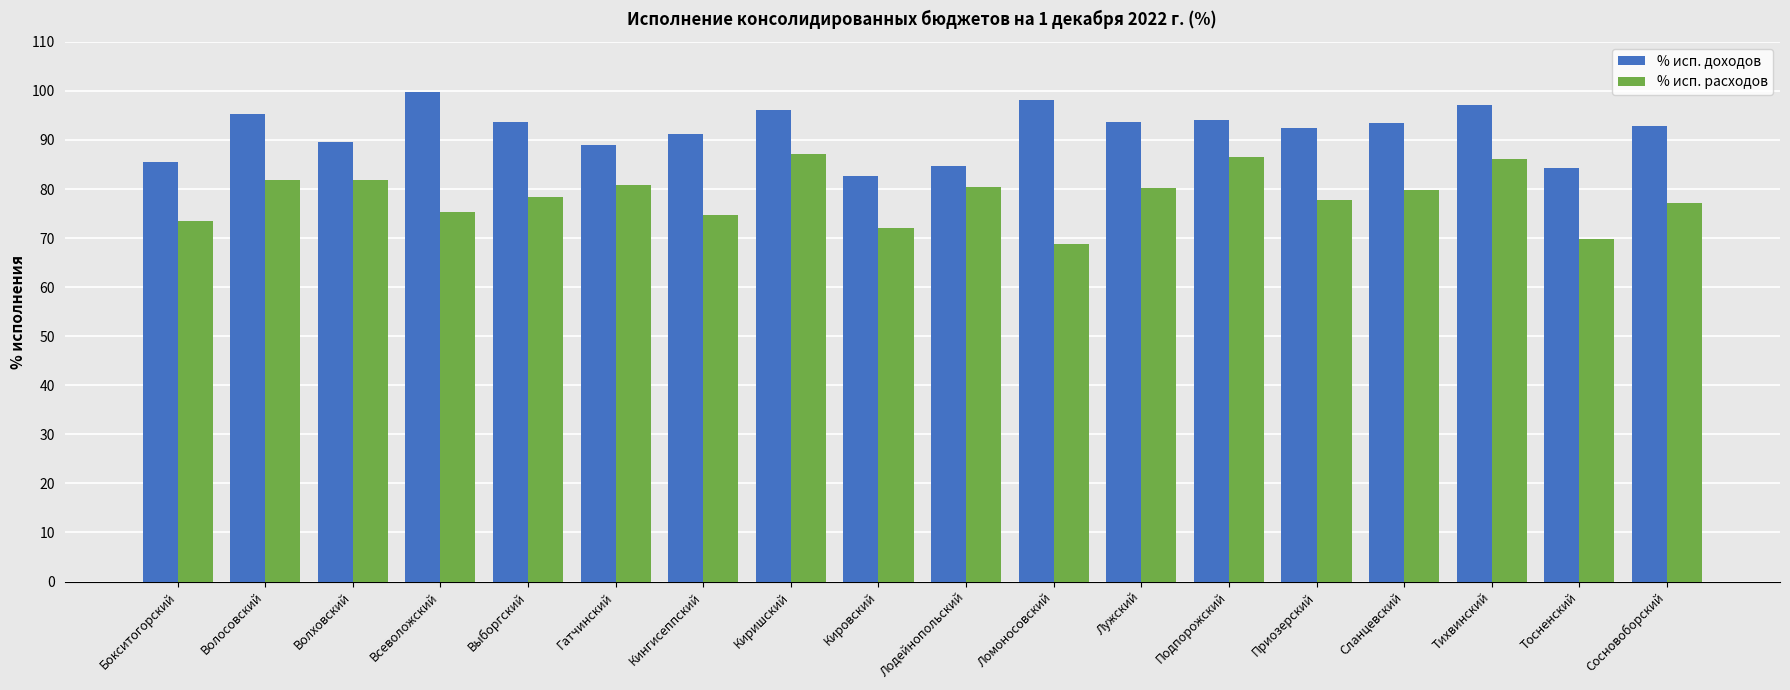

Are the bars grouped side by side (vs. stacked)?

Yes